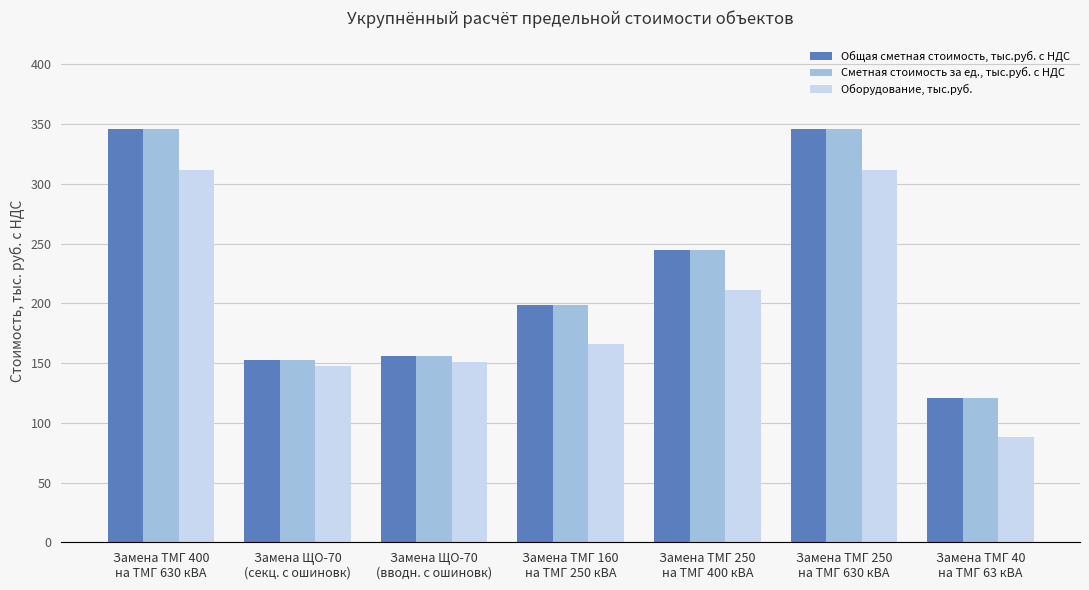

At how many categories does at least one series exceed 288?

2